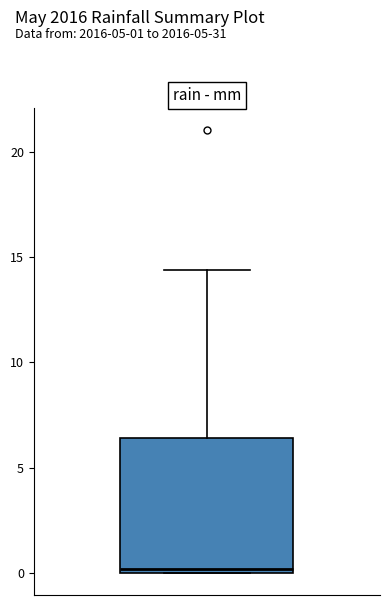

Transcribe this box plot: give where the median line is, the range the box spans, and where the two whiskers end, as read against the y-axis. The values are not printed on the chart, so give them approximately, as read against the axis.

median 0.0 (just above the box's lower edge), box 0.0 to 6.5, whiskers 0.0 to 14.5